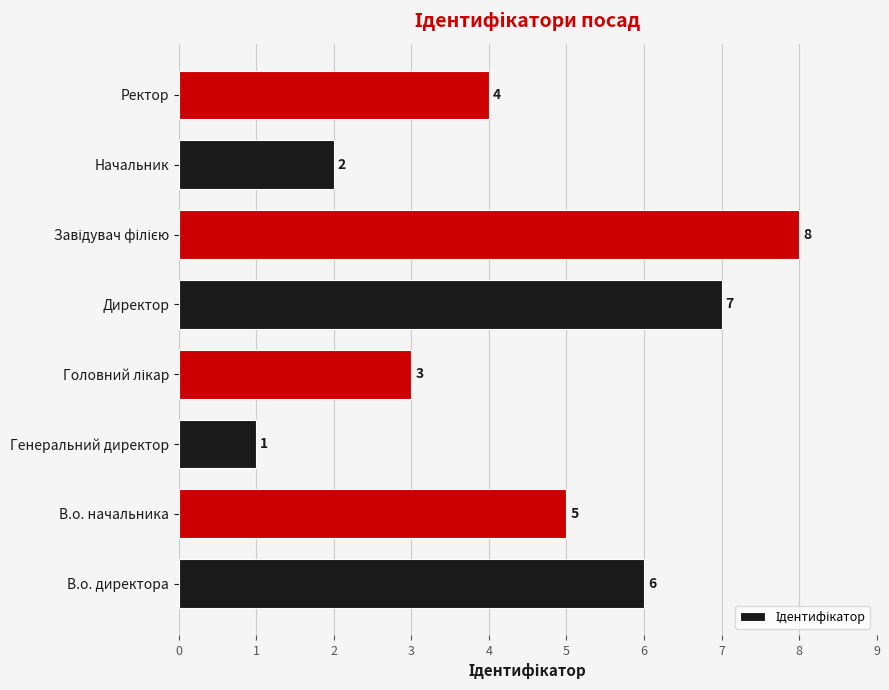

Reading bottom to top, extract all data points from this chart.

6	5	1	3	7	8	2	4